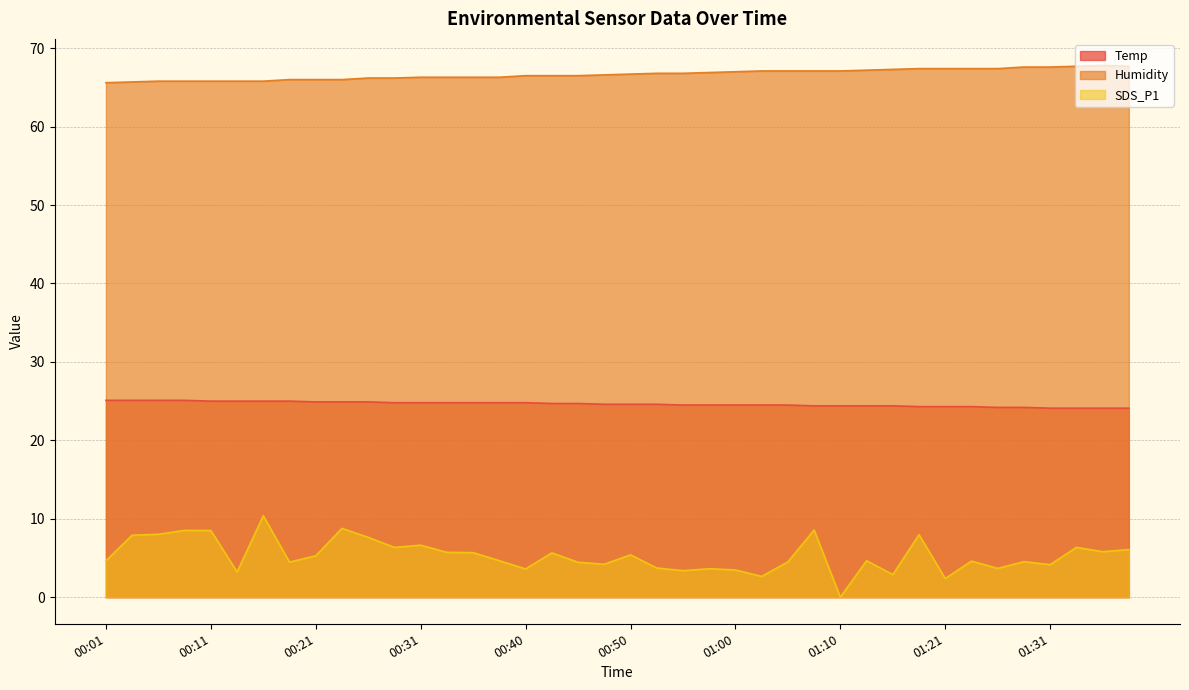

Is it true that SDS_P1 equals 5.5 at 00:11?

False